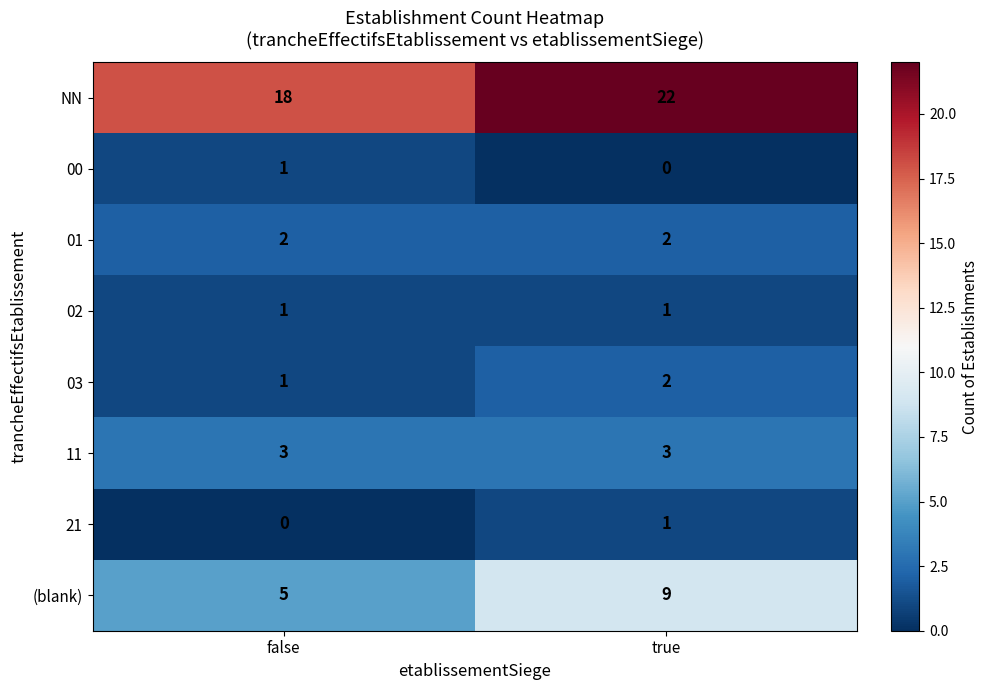

What is the total value across all series at false?

31